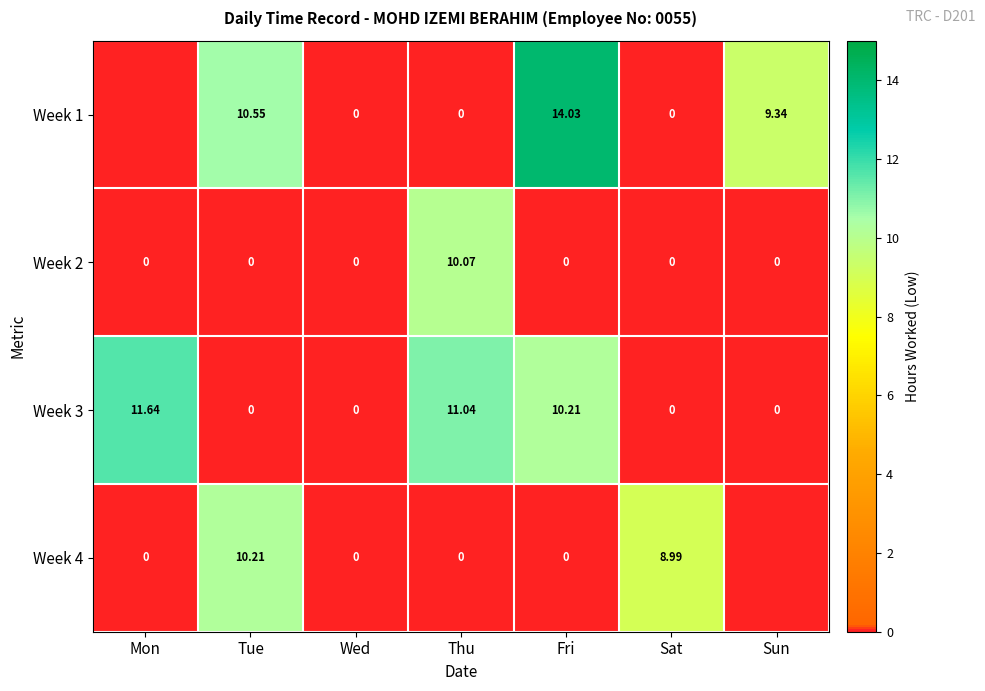

Which category has the lowest value across all series?

Mon